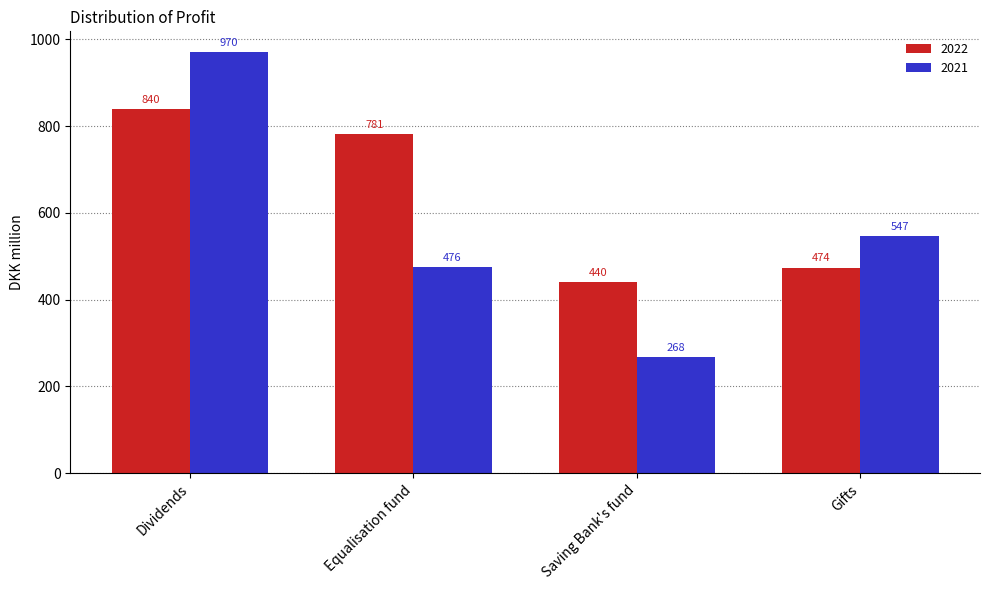

What is the sum of all 2022 values?

2535